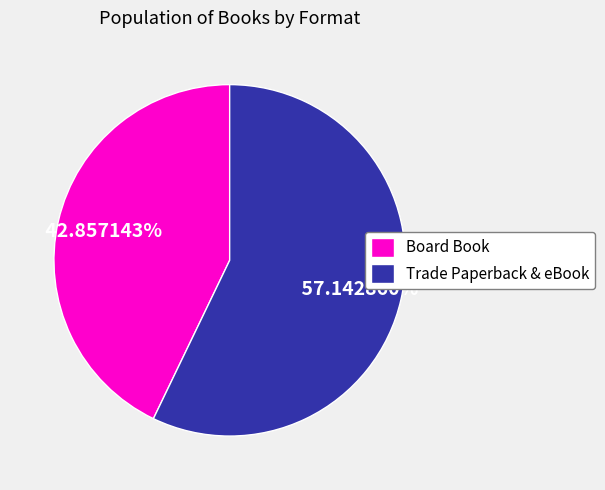

Is it true that Board Book is 43% of the pie?

True